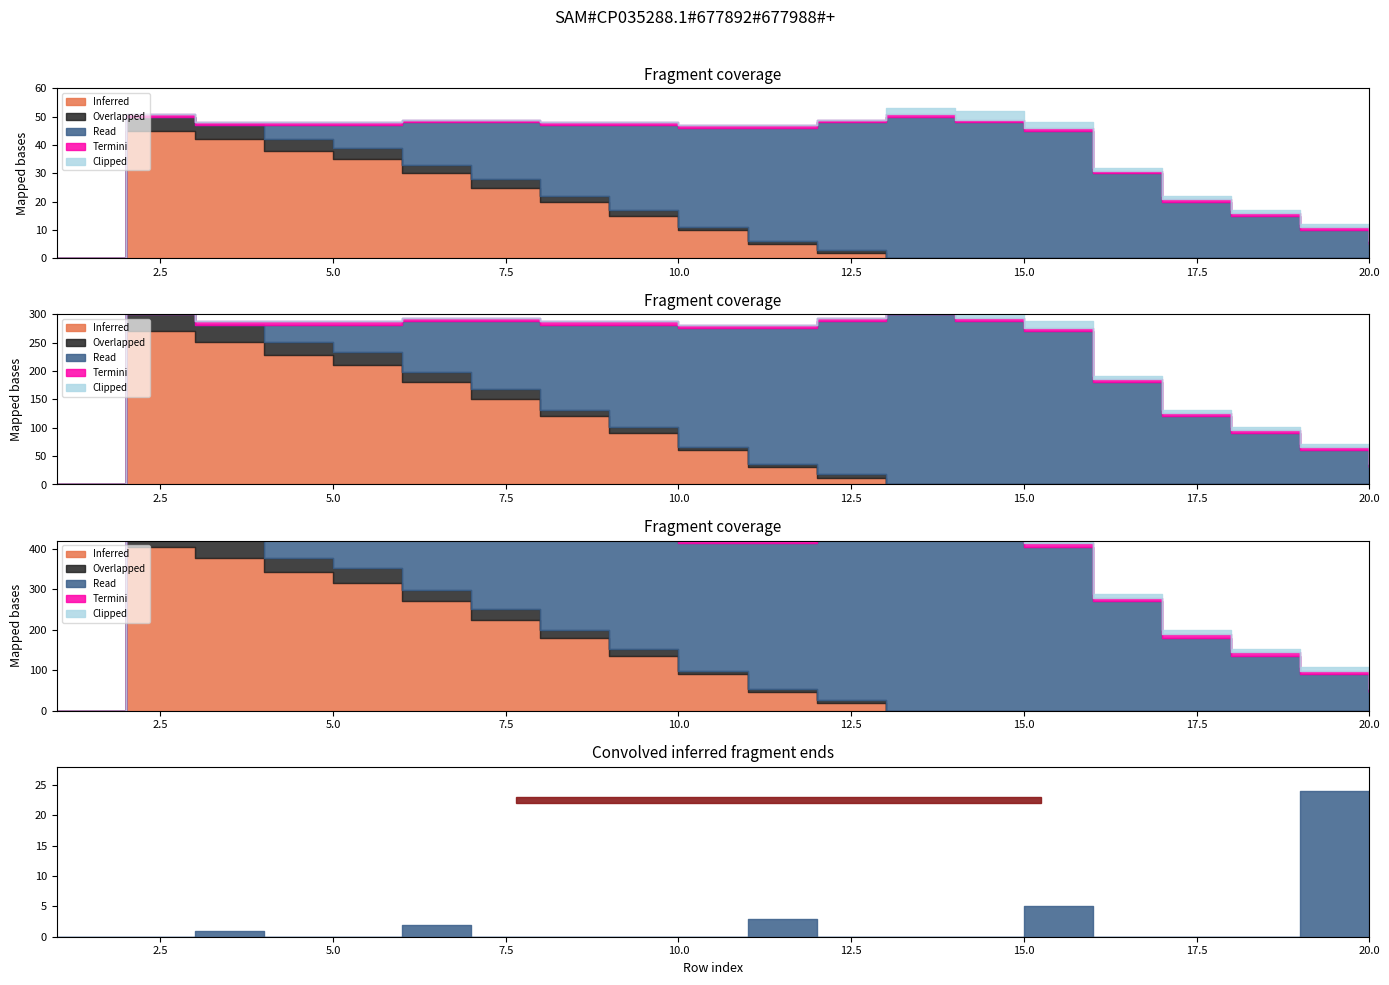

Count the Clipped values in the range 0 to 1.

17